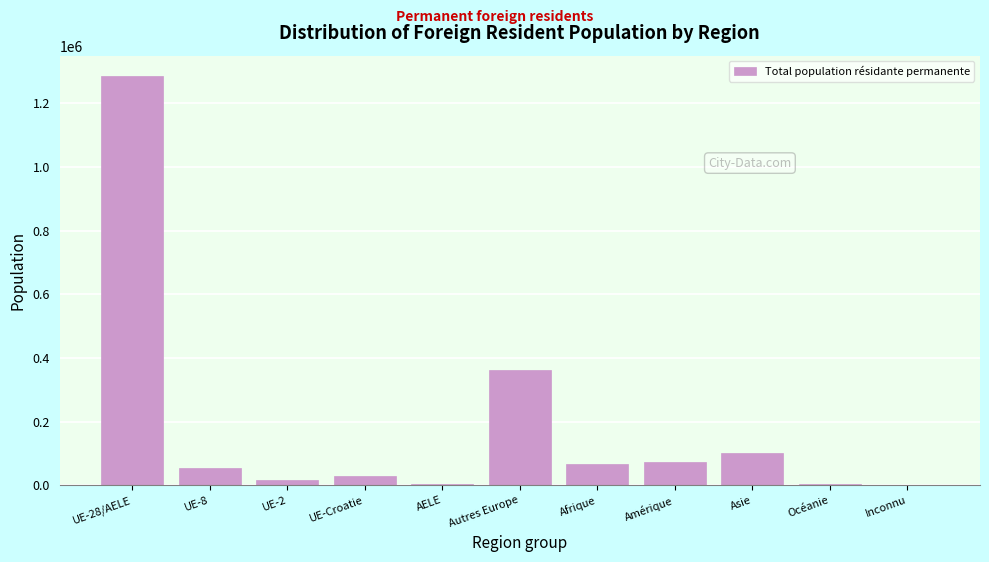

What is the approximate value at Afrique?

66231